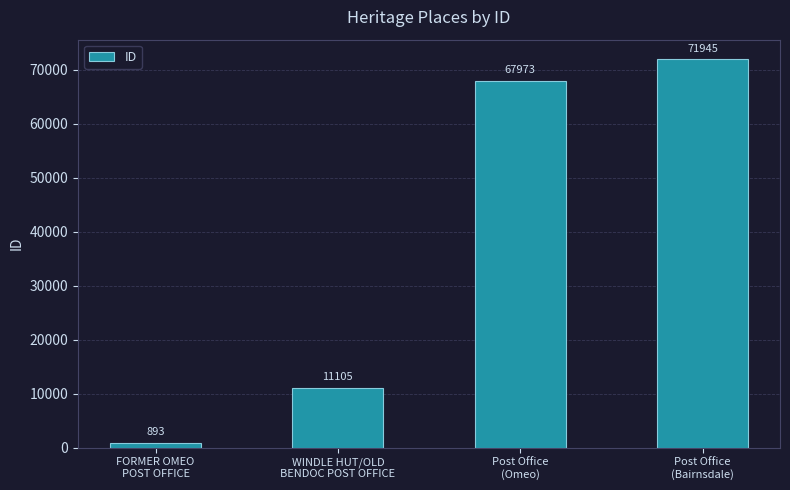

List the labels in order of value, largest first.

Post Office
(Bairnsdale), Post Office
(Omeo), WINDLE HUT/OLD
BENDOC POST OFFICE, FORMER OMEO
POST OFFICE